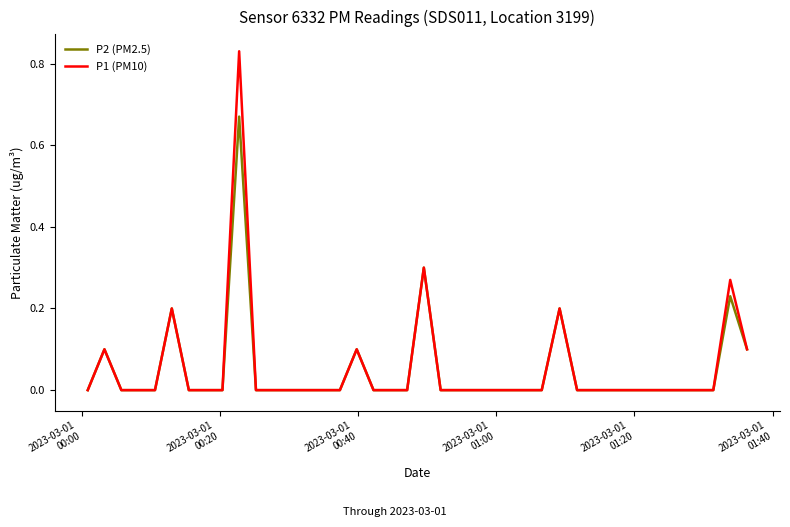

Which series has the largest range (max minus min)?

P1 (PM10)